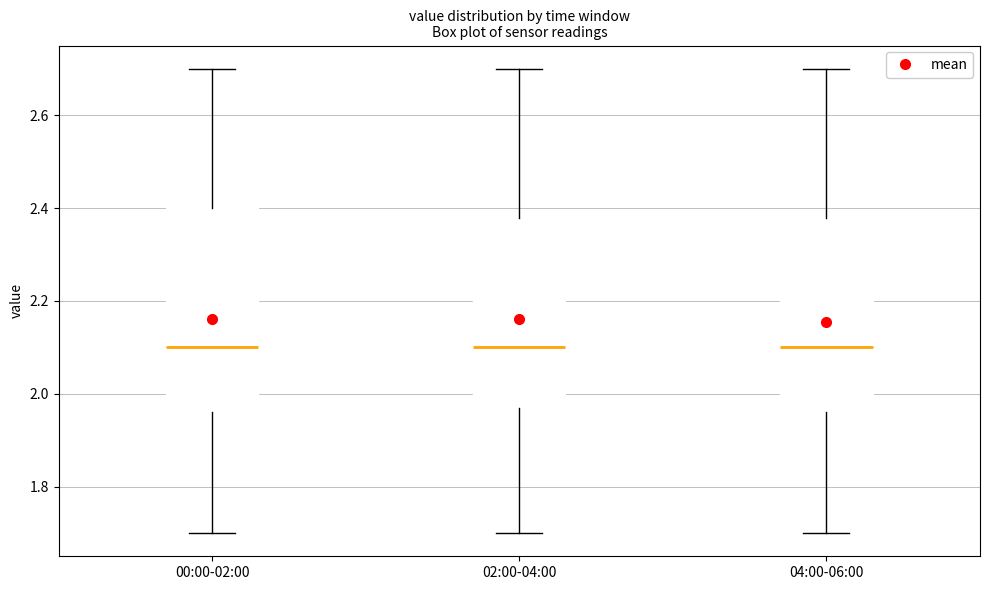

Reading left to right, transcribe this box plot: for each box, give where its median line is, the range the box spans, and where its two whiskers end, as read against the y-axis. The values are not printed on the chart, so give them approximately, as read against the axis.

00:00-02:00: median 2.10, box 1.96 to 2.40, whiskers 1.70 to 2.70
02:00-04:00: median 2.10, box 1.98 to 2.38, whiskers 1.70 to 2.70
04:00-06:00: median 2.10, box 1.96 to 2.38, whiskers 1.70 to 2.70